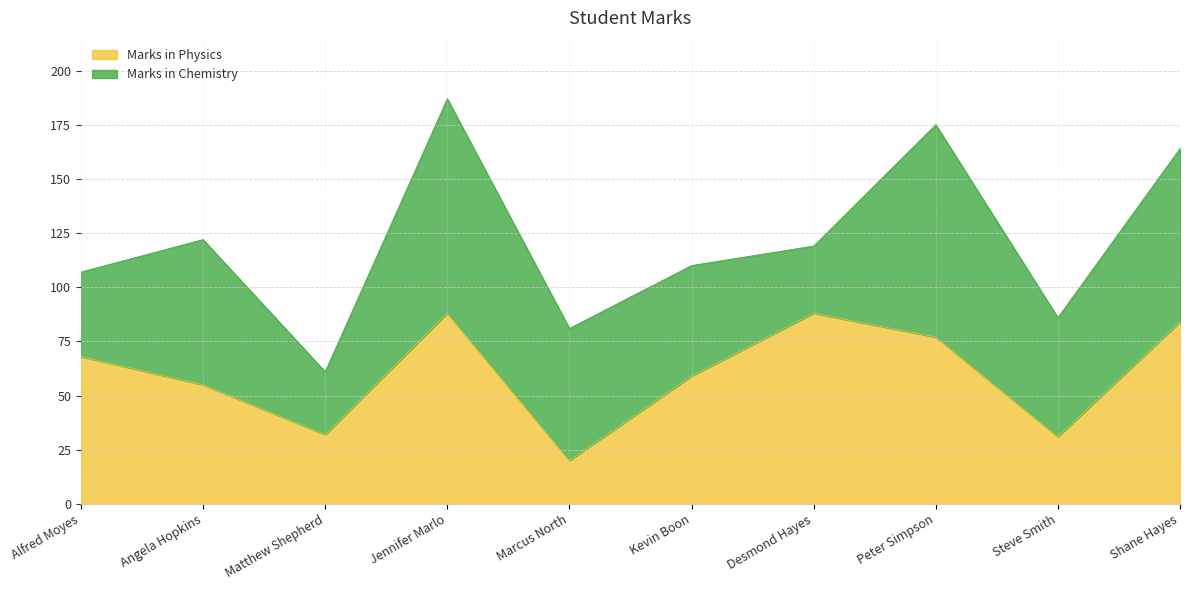

Does the chart display data point markers on the line(s)?

No